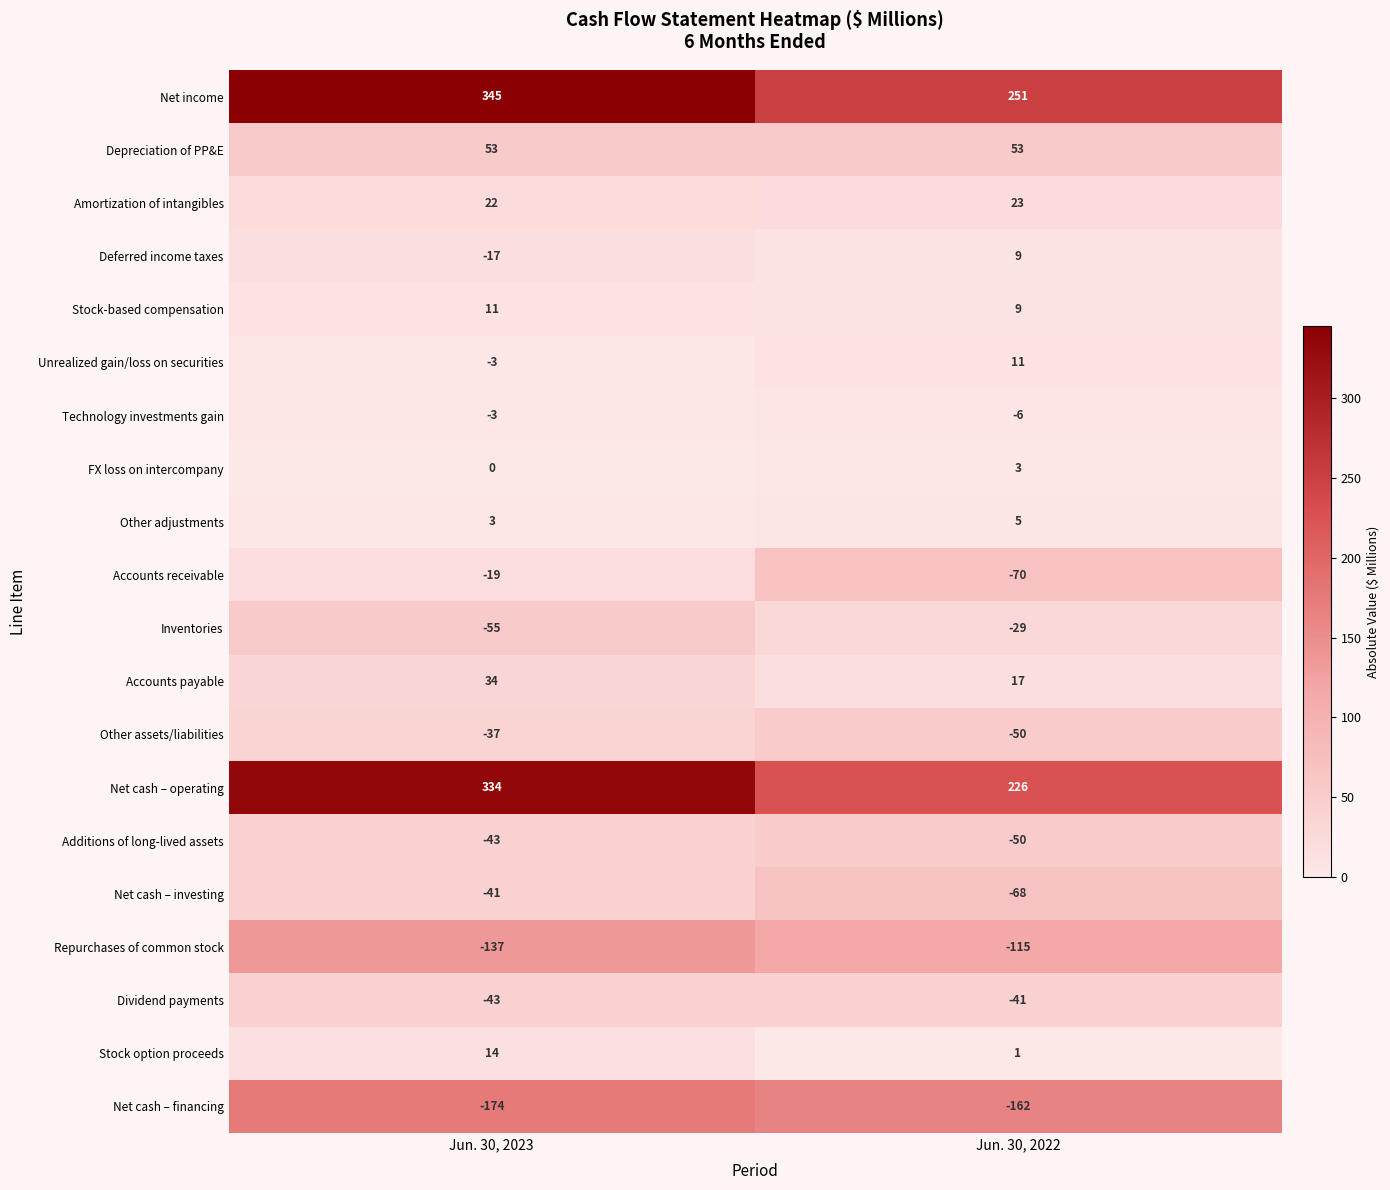

What is the difference between the Additions of long-lived assets values at Jun. 30, 2023 and Jun. 30, 2022?

7